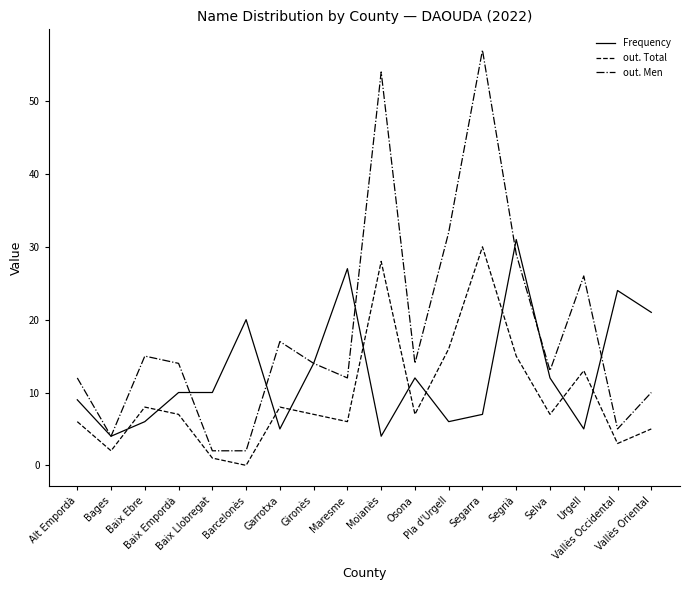

At which category is the sum across all series the highest?

Segarra